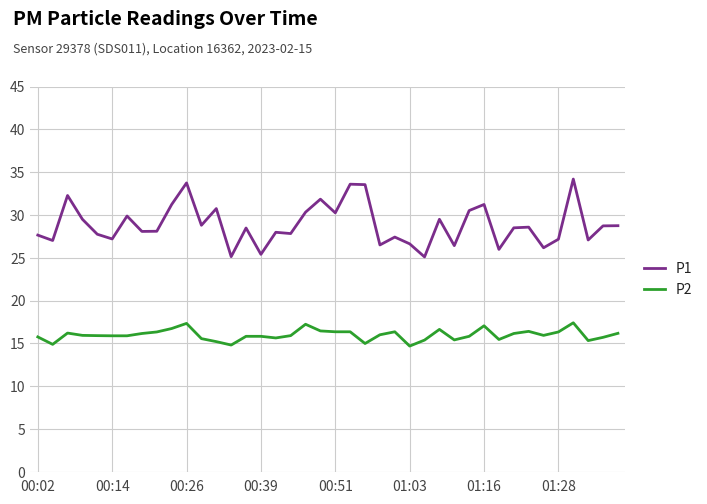

What is the smallest value displayed?

14.7